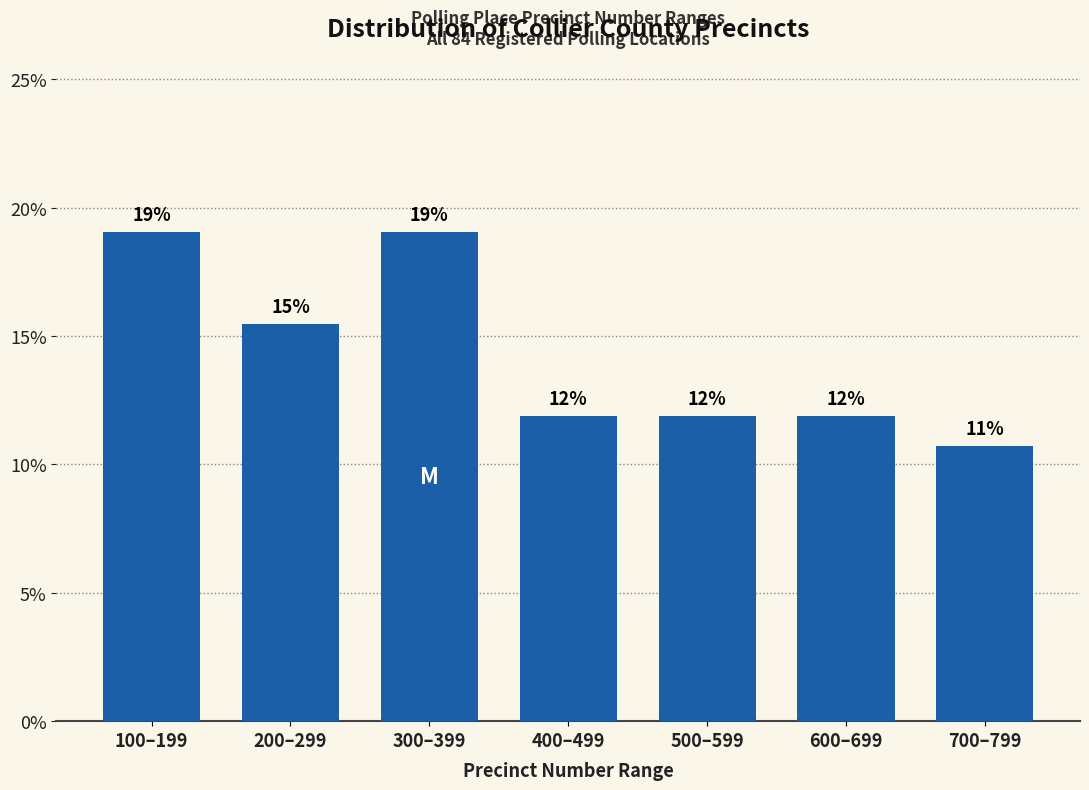

Does the chart contain any negative values?

No